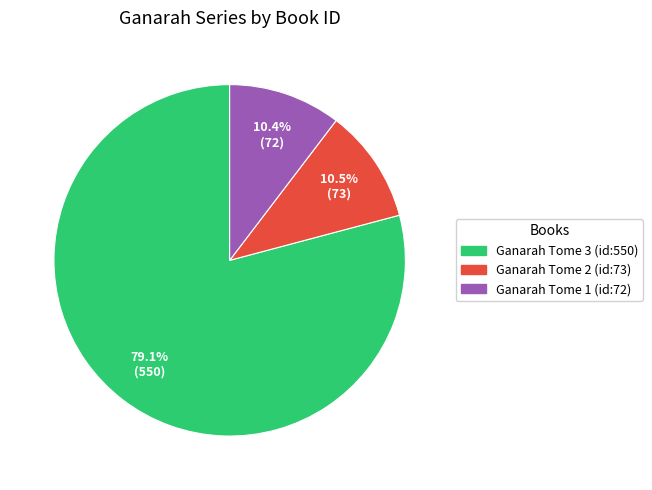

How many segments does this pie chart have?

3